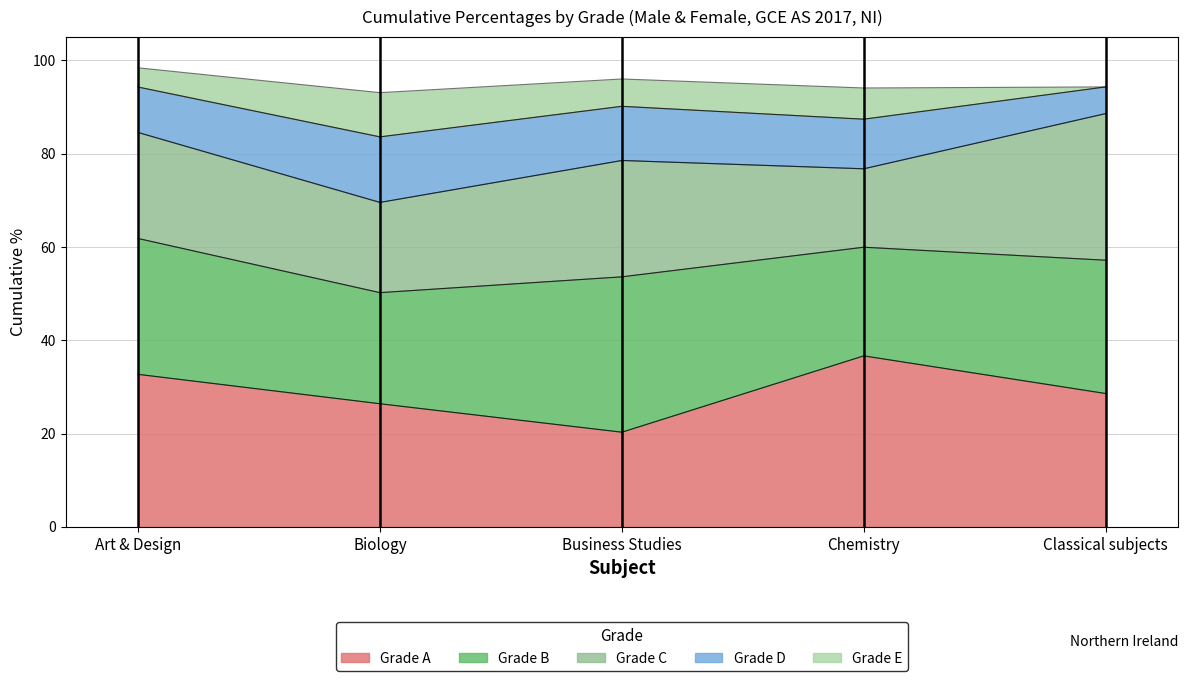

Where is the first local minimum for B?

1